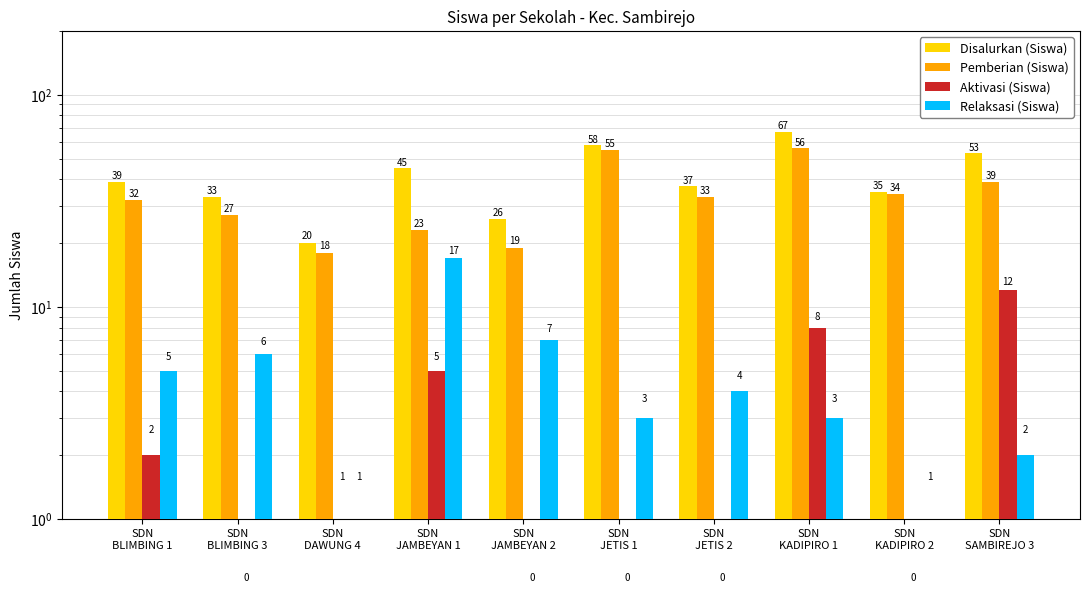

What is the total value across all series at SDN
BLIMBING 3?

66